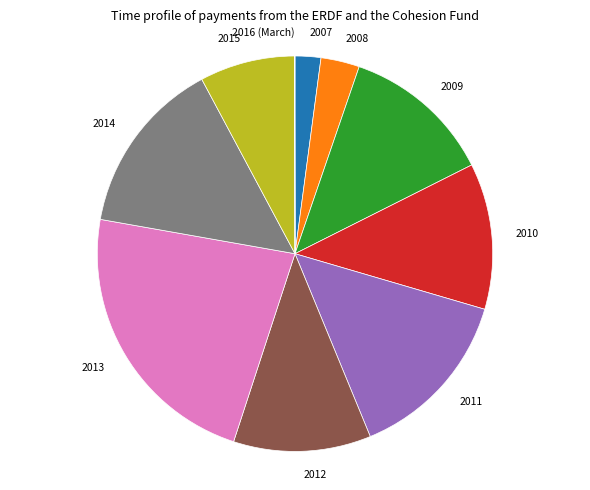

Which slice is the largest?

2013